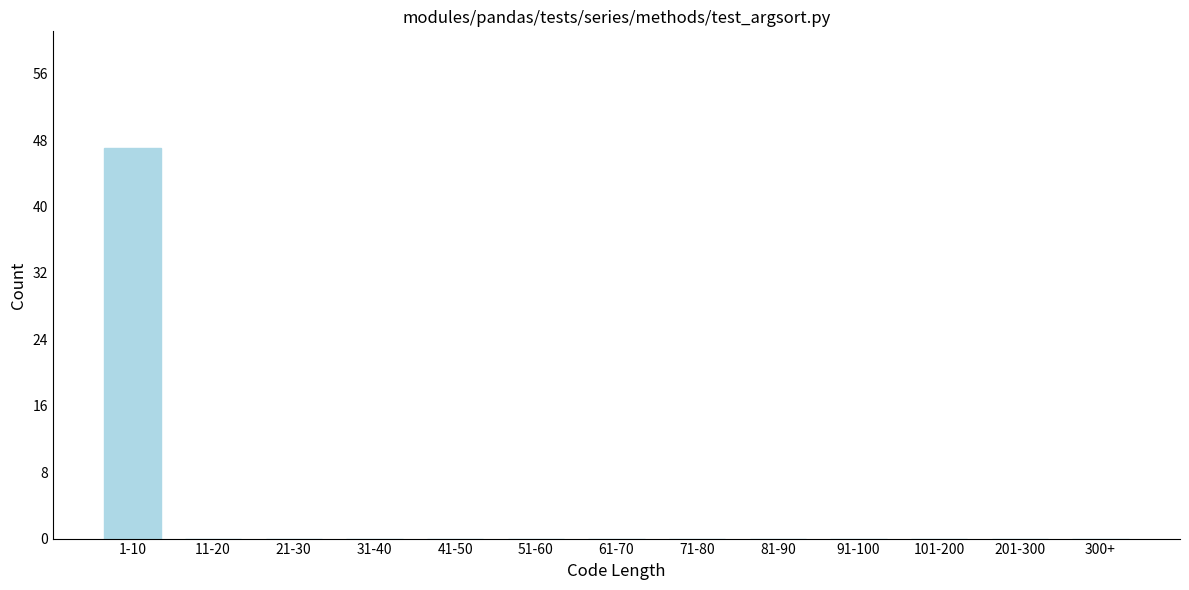

Reading right to left, extract all data points from this chart.

300+=0	201-300=0	101-200=0	91-100=0	81-90=0	71-80=0	61-70=0	51-60=0	41-50=0	31-40=0	21-30=0	11-20=0	1-10=47